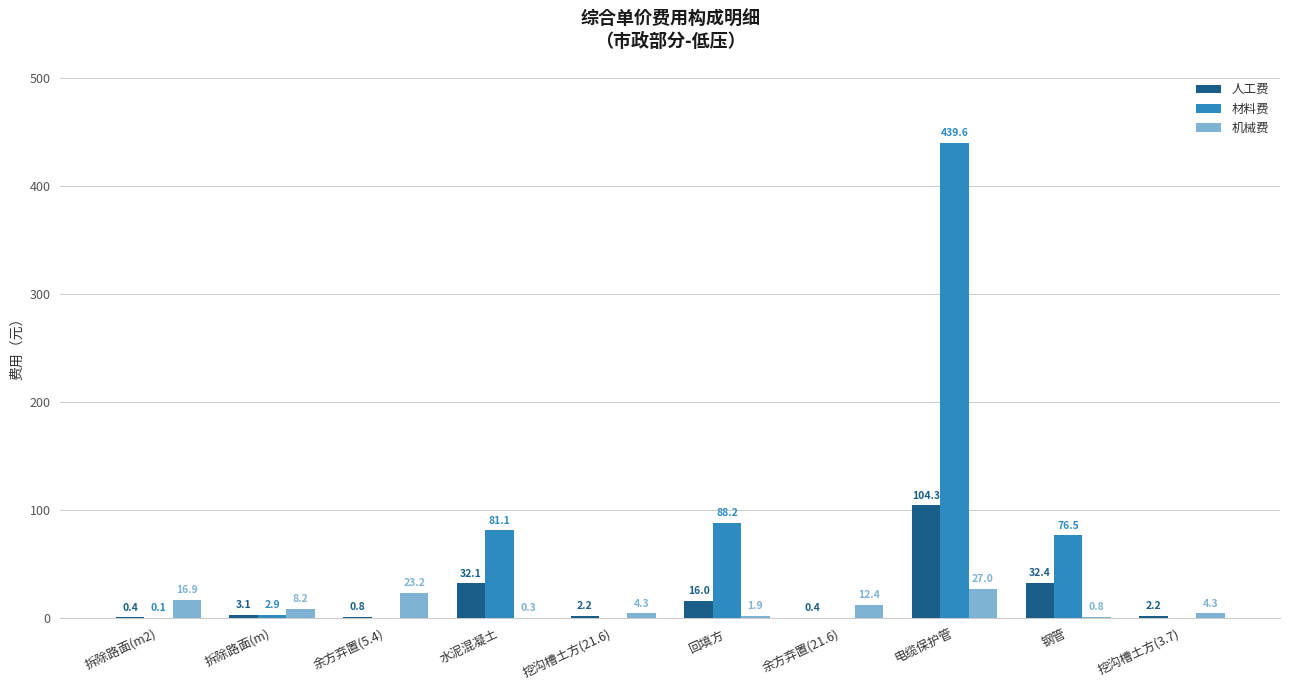

Which series has the widest spread of values?

材料费